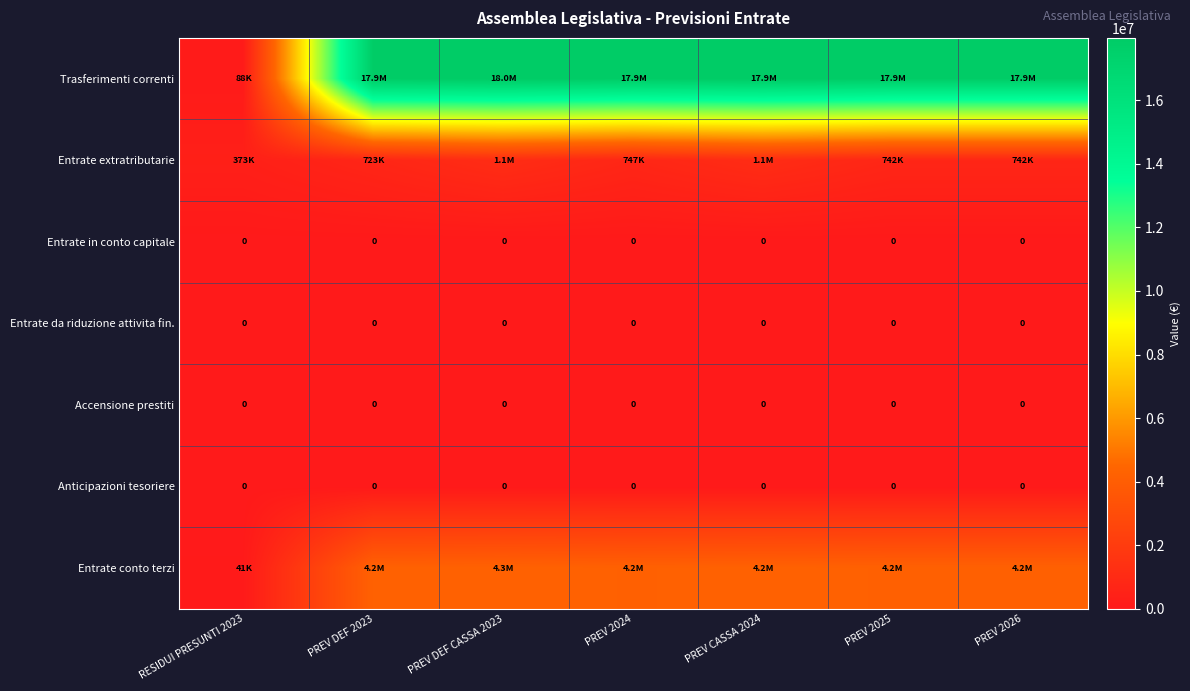

What is the sum of all Entrate conto terzi values?

25377695.4